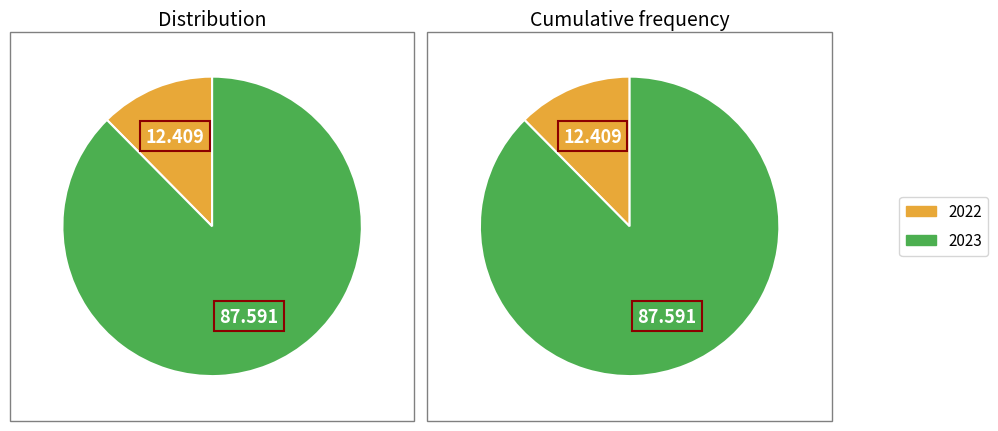

Count the number of slices in the pie.

2